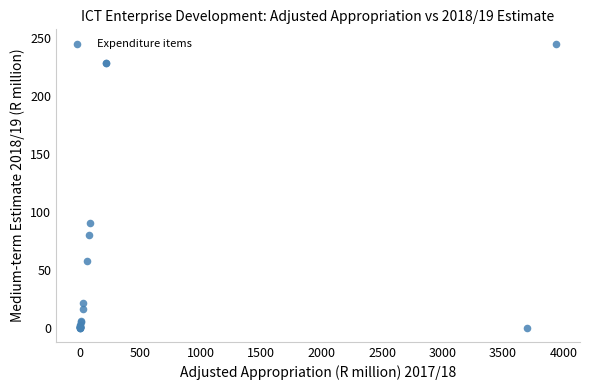

What Y value in the scatter plot is closest to 122?

90.8